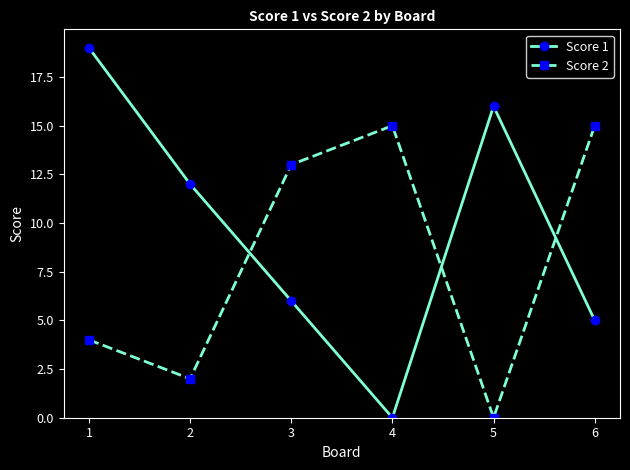

Reading right to left, extract all data points from this chart.

Score 1: 6=5	5=16	4=0	3=6	2=12	1=19
Score 2: 6=15	5=0	4=15	3=13	2=2	1=4